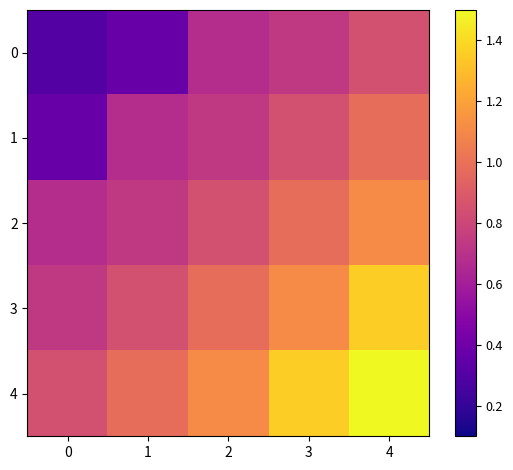

Which series has the largest total across all categories?

4